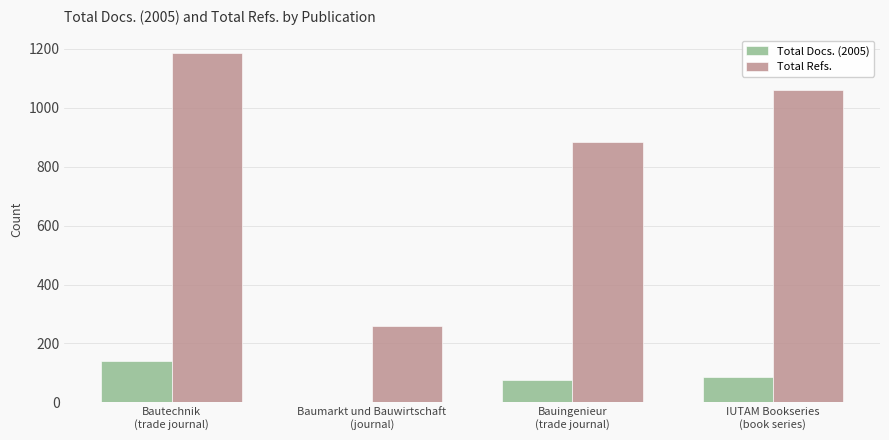

What is the sum of all Total Refs. values?

3385